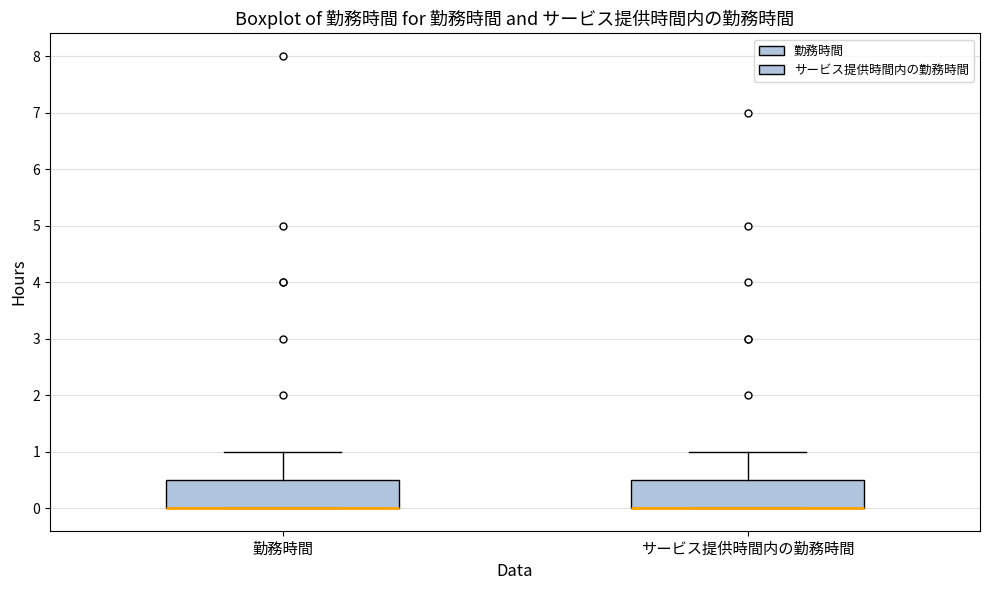

Reading left to right, transcribe this box plot: for each box, give where its median line is, the range the box spans, and where its two whiskers end, as read against the y-axis. The values are not printed on the chart, so give them approximately, as read against the axis.

勤務時間: median 0.0 (drawn on the box's lower edge), box 0.0 to 0.5, whiskers 0.0 to 1.0
サービス提供時間内の勤務時間: median 0.0 (drawn on the box's lower edge), box 0.0 to 0.5, whiskers 0.0 to 1.0